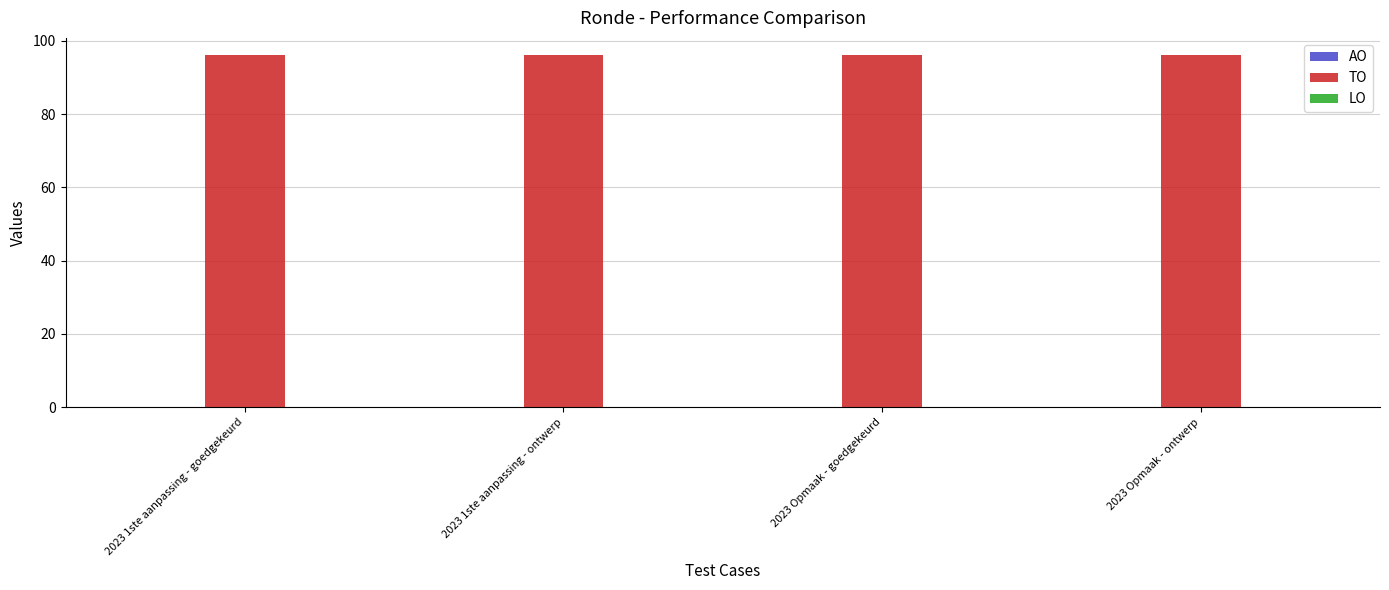

Reading left to right, what are all the values shown in this chart?

AO: 2023 1ste aanpassing - goedgekeurd=0	2023 1ste aanpassing - ontwerp=0	2023 Opmaak - goedgekeurd=0	2023 Opmaak - ontwerp=0
TO: 2023 1ste aanpassing - goedgekeurd=96	2023 1ste aanpassing - ontwerp=96	2023 Opmaak - goedgekeurd=96	2023 Opmaak - ontwerp=96
LO: 2023 1ste aanpassing - goedgekeurd=0	2023 1ste aanpassing - ontwerp=0	2023 Opmaak - goedgekeurd=0	2023 Opmaak - ontwerp=0